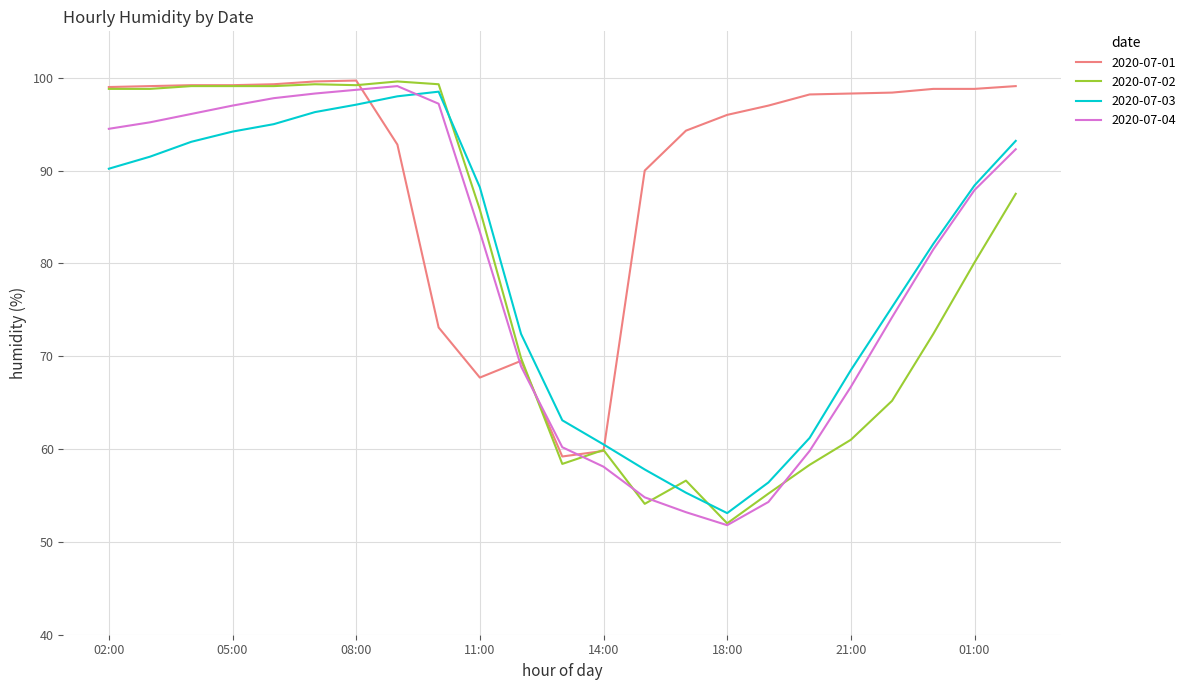

What is the maximum value shown in the chart?

99.7